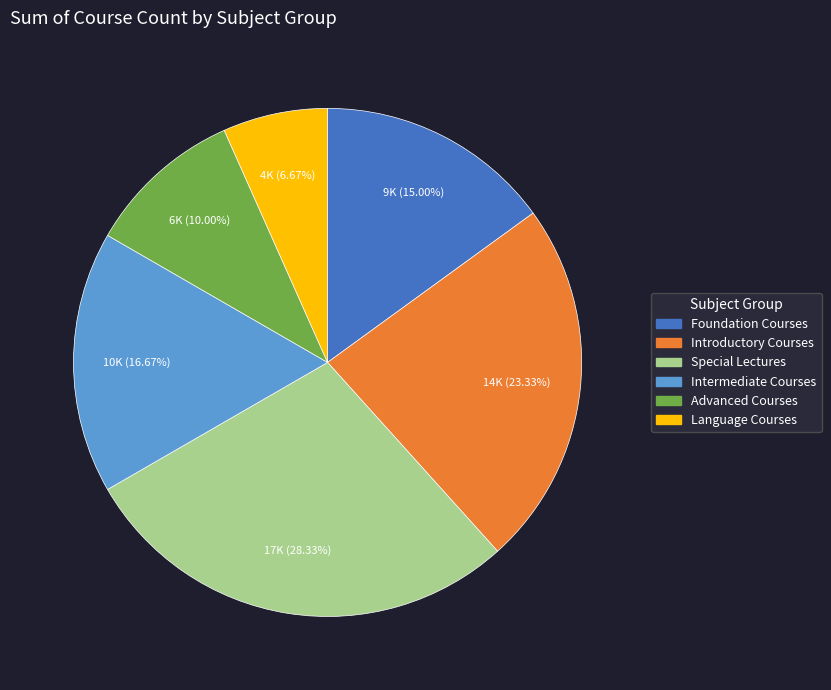

Count the number of slices in the pie.

6